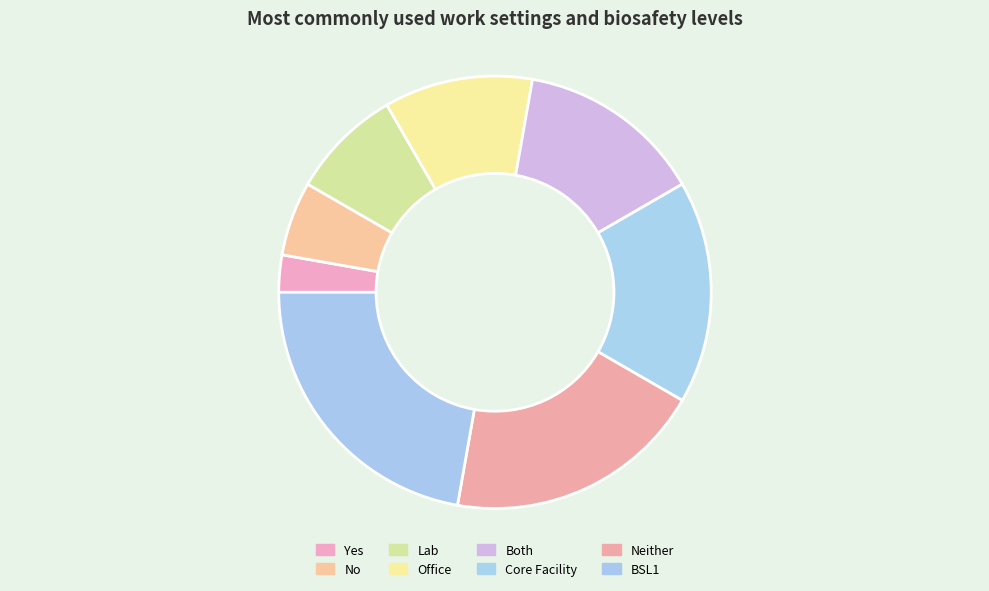

True or false: No accounts for 19% of the total.

False